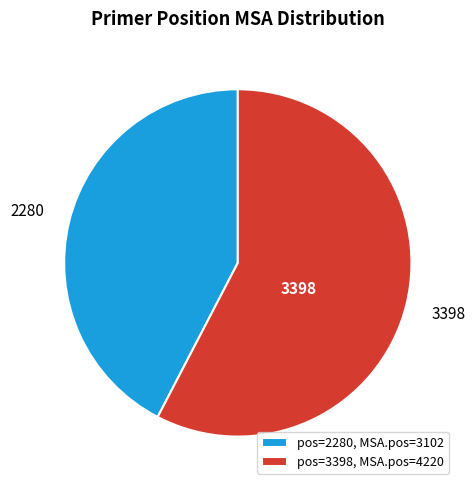

Approximately how many times larger is the value at 2280 compared to 3398?

0.7